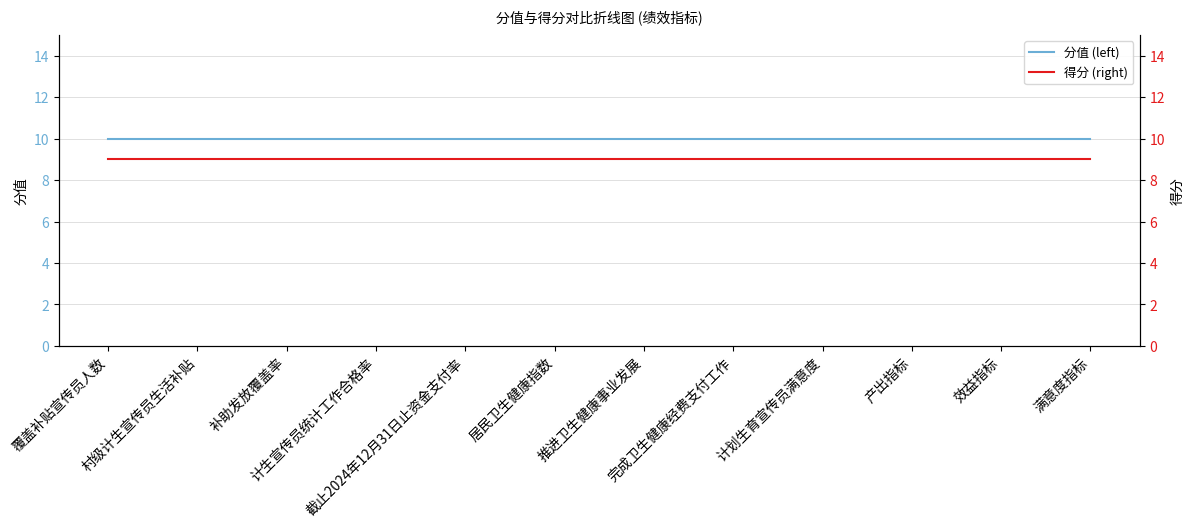

The 得分 (right) series shows 12 at 覆盖补贴宣传员人数. True or false?

False